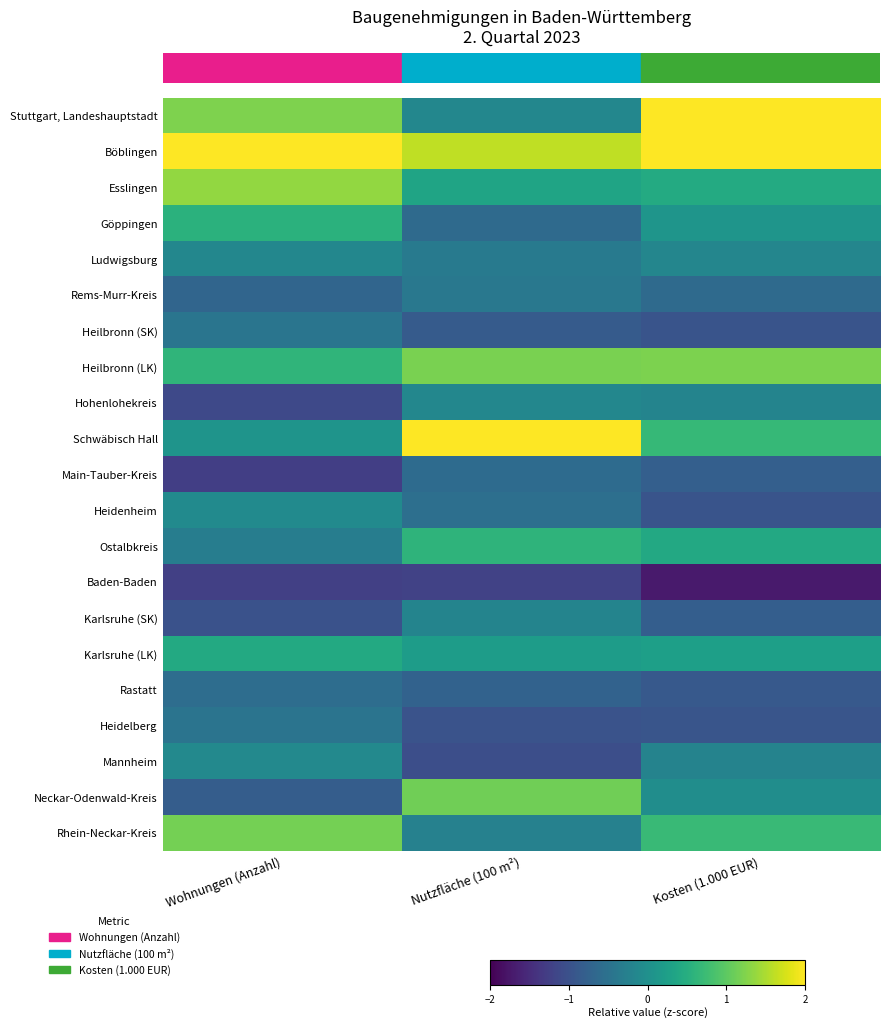

At which category does the chart reach its peak across all series?

Nutzfläche (100 m²)